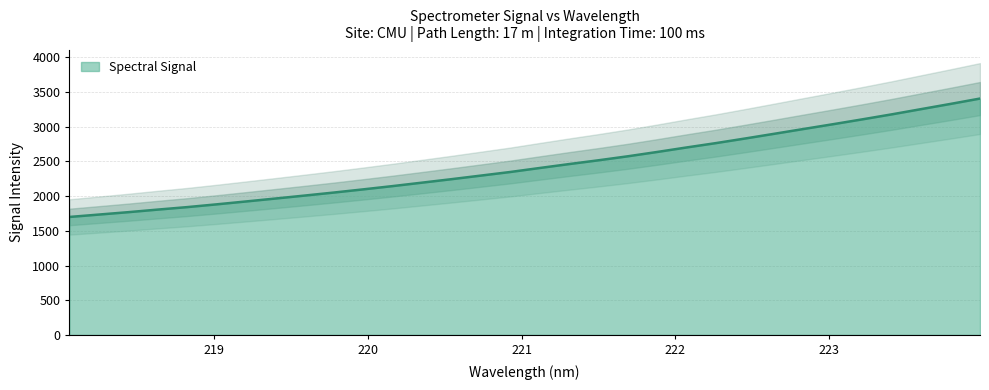

Reading left to right, list all the values displayed in this chart.

1699.9	1734.3	1768.8	1805.9	1841.6	1881.4	1923.0	1965.3	2008.1	2052.0	2097.9	2145.1	2194.7	2244.6	2296.2	2348.2	2405.6	2462.1	2516.8	2574.3	2636.7	2701.5	2764.3	2831.2	2899.6	2968.8	3037.5	3107.6	3179.5	3254.8	3329.8	3406.7